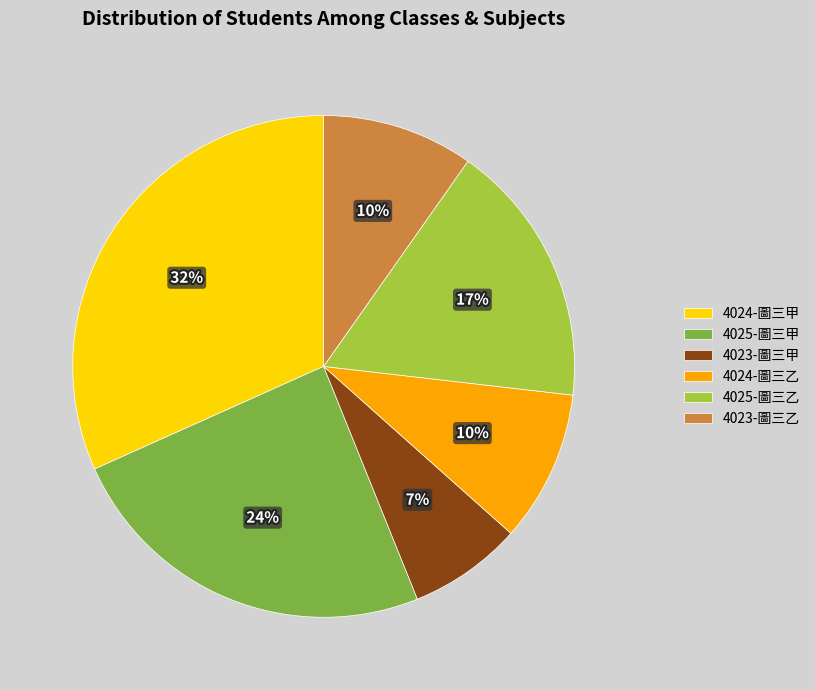

Is it true that 4024-圖三甲 is 32% of the pie?

True